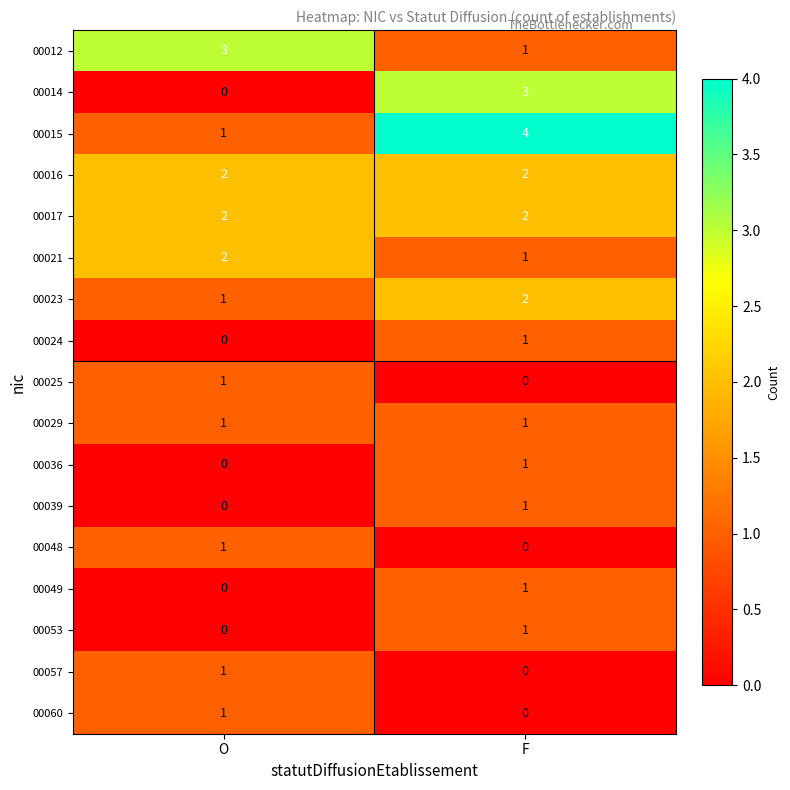

Where is 00024 nearest to the value 0?

O